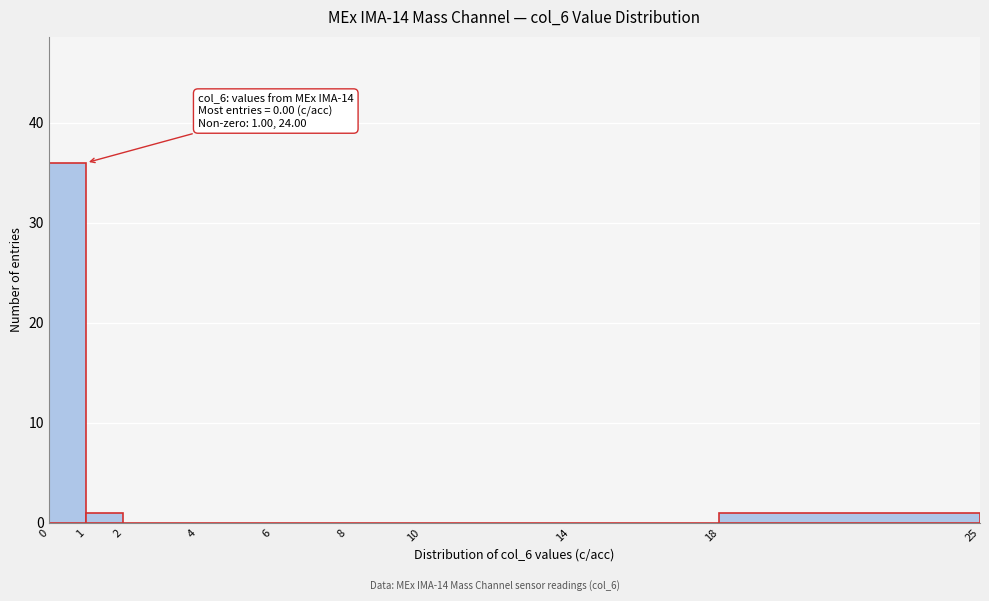

Which range on the x-axis has the tallest bar?

0 to 1